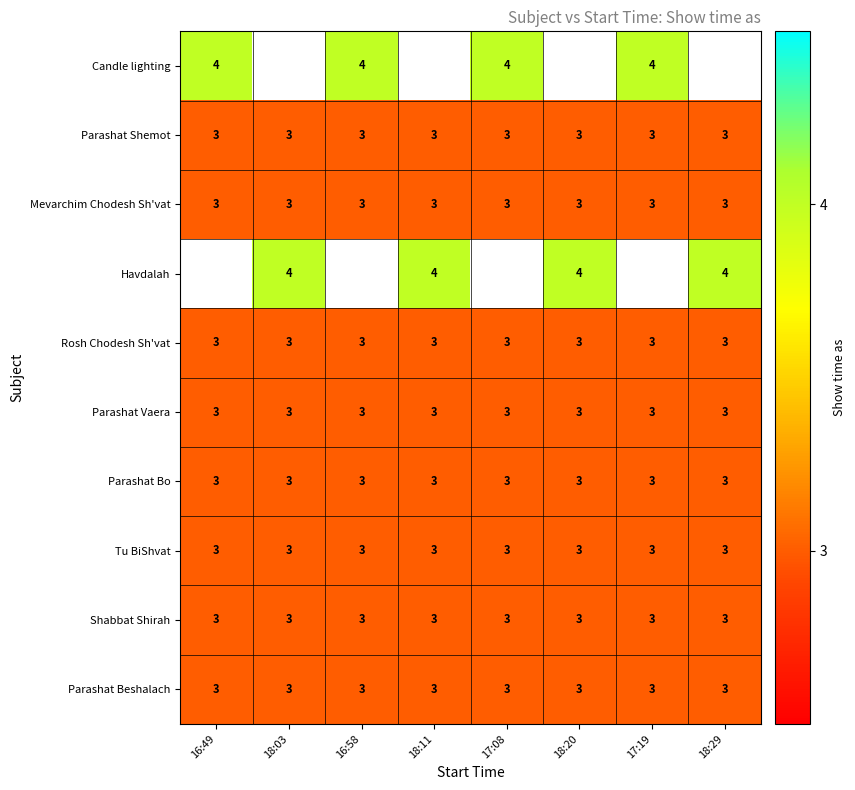

What is the sum of all Shabbat Shirah values?

24